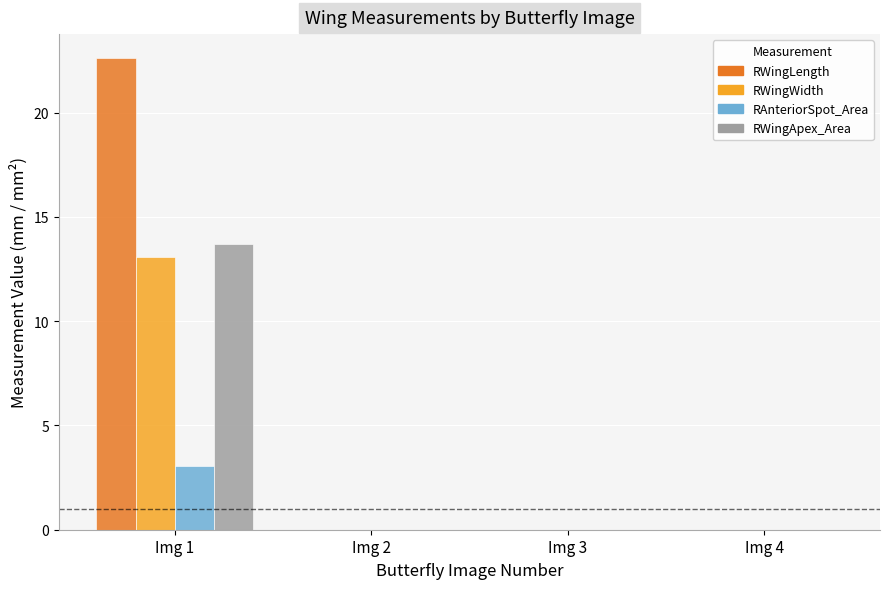

How many categories are shown in the chart?

4